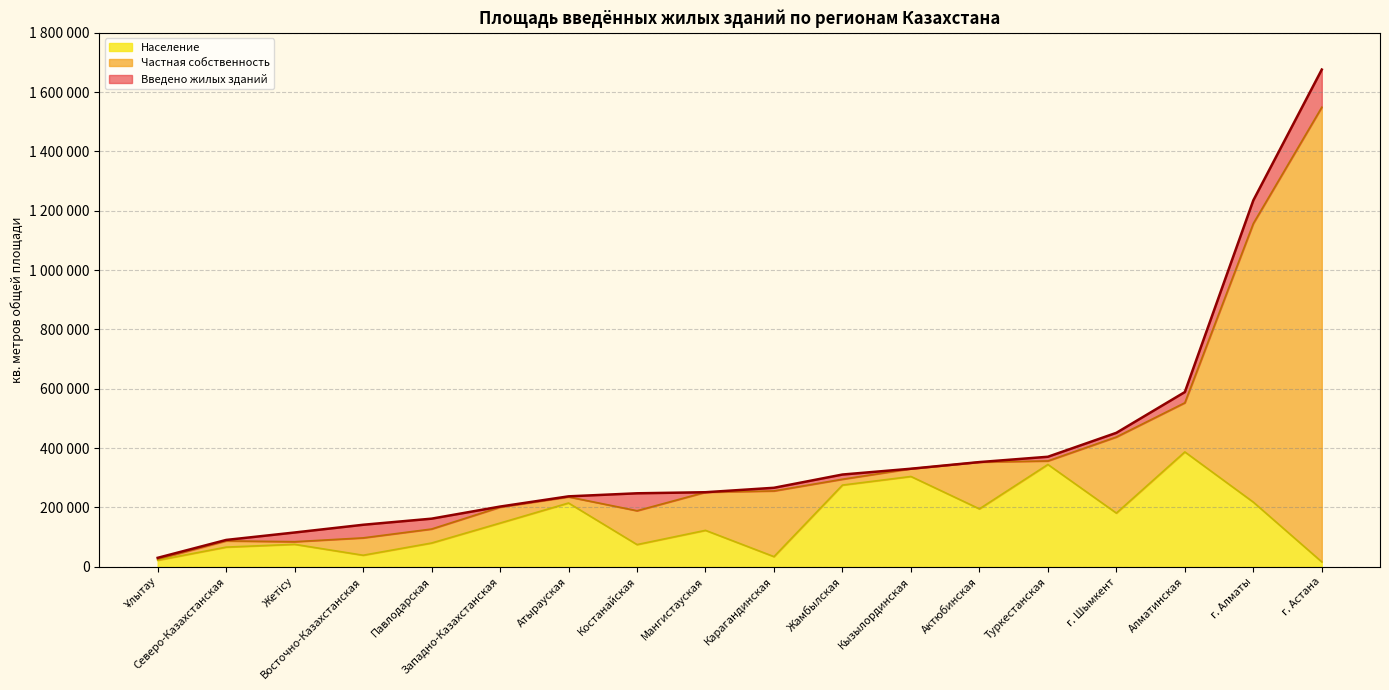

Is it true that Введено жилых зданий equals 115545 at Жетісу?

True